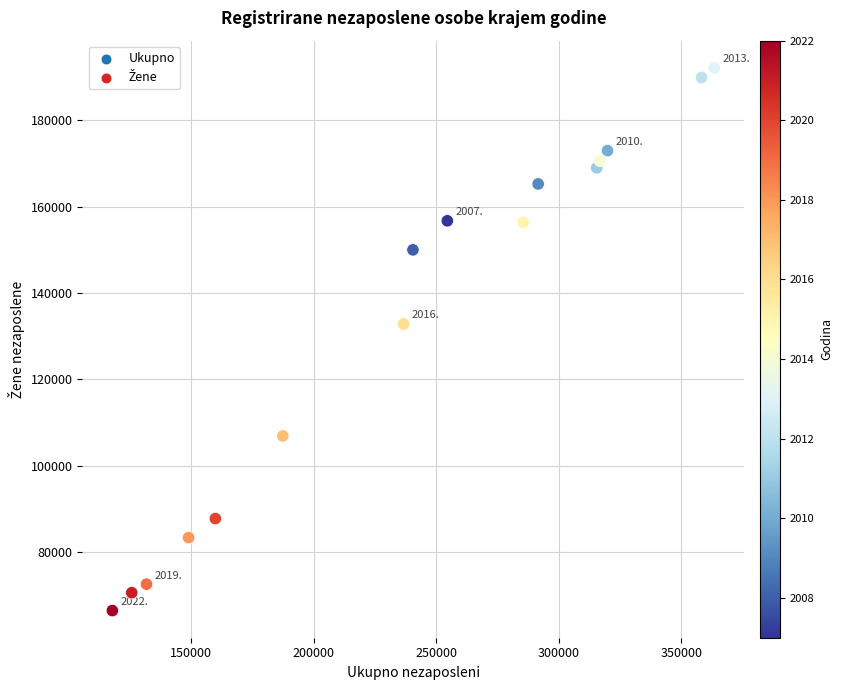

What Y value in the scatter plot is closest to 129314?

132852